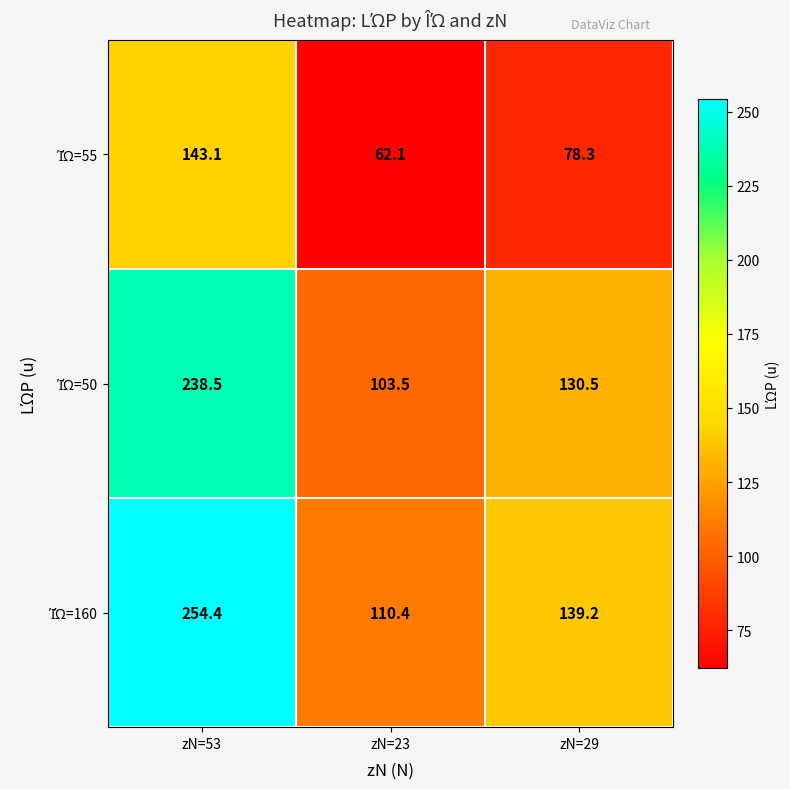

What is the minimum value shown in the chart?

62.1